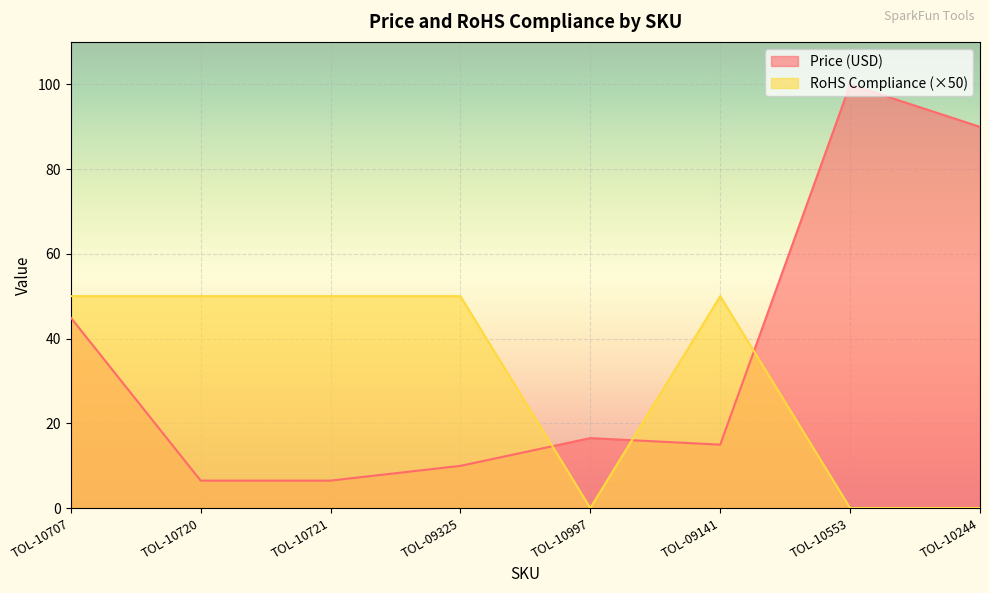

True or false: Price (USD) has a value of 14.9 at TOL-09141.

True